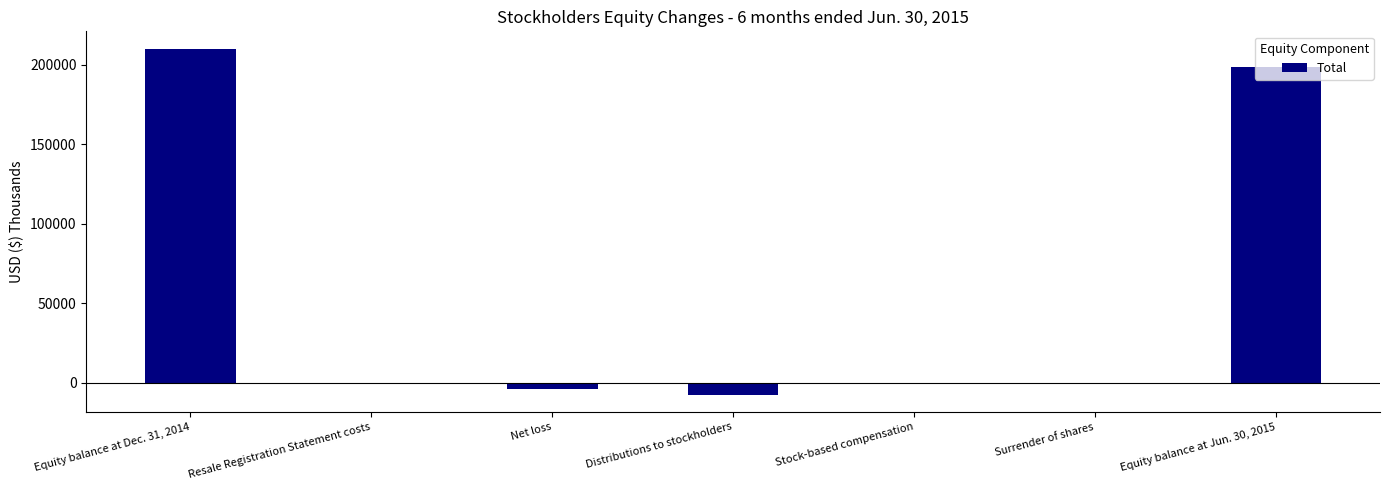

Which label corresponds to the largest value in the chart?

Equity balance at Dec. 31, 2014